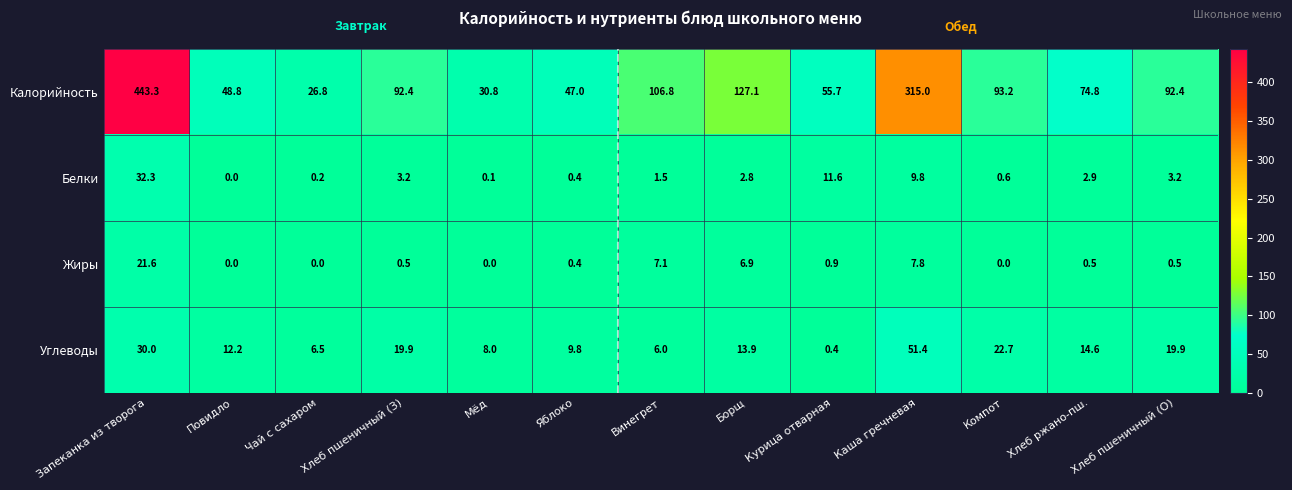

How many data points in Калорийность are above 92?

7